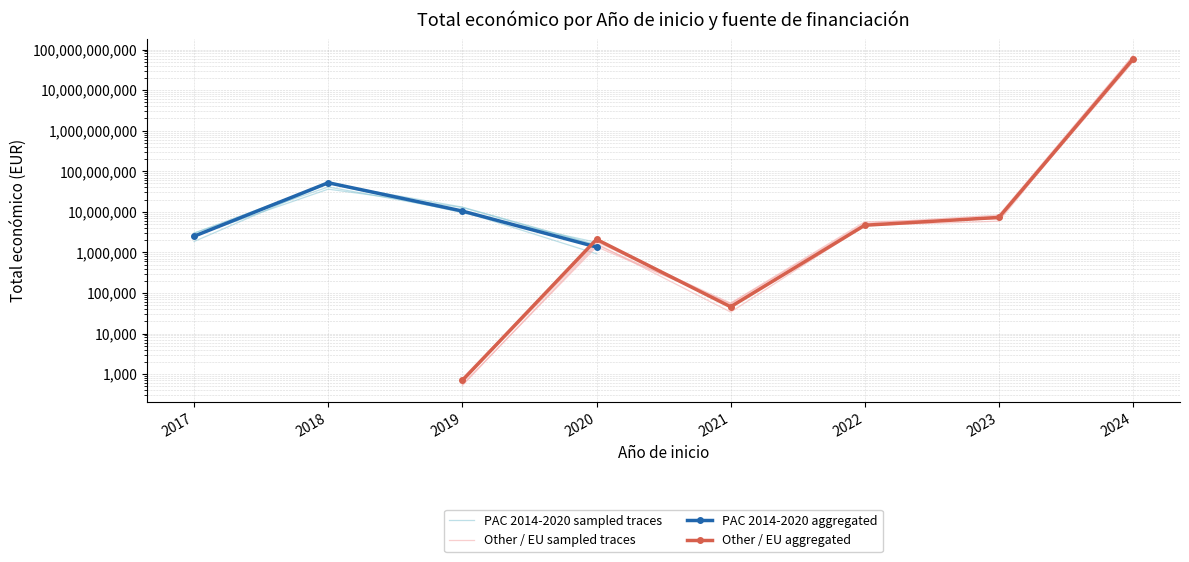

Is it true that Other / EU sampled traces equals 55043.6 at 2021?

False